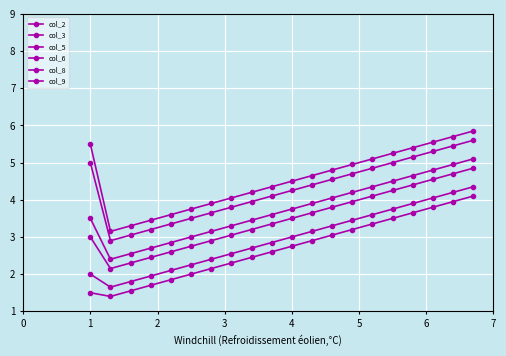

Does the chart have visible grid lines?

Yes